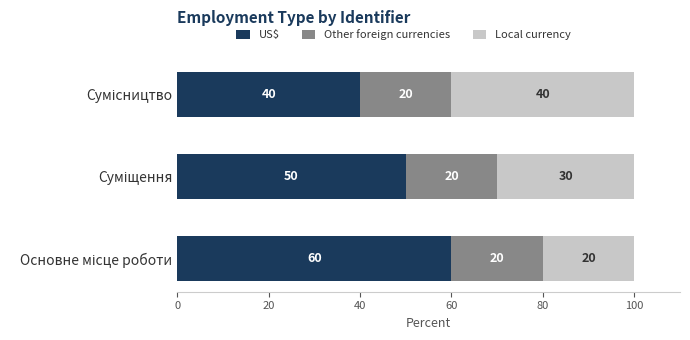

What is the sum of all US$ values?

150